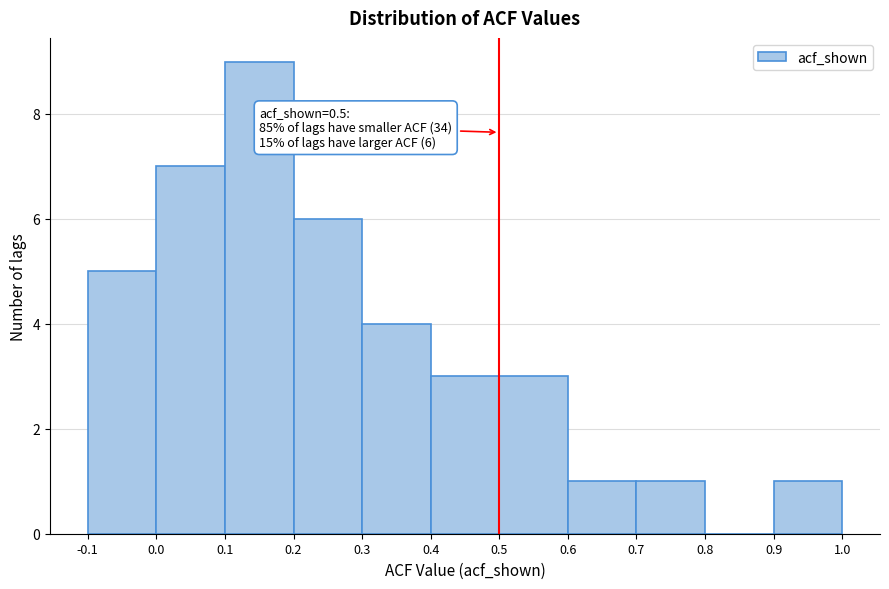

Over which range of the x-axis is the bar tallest?

0.1 to 0.2